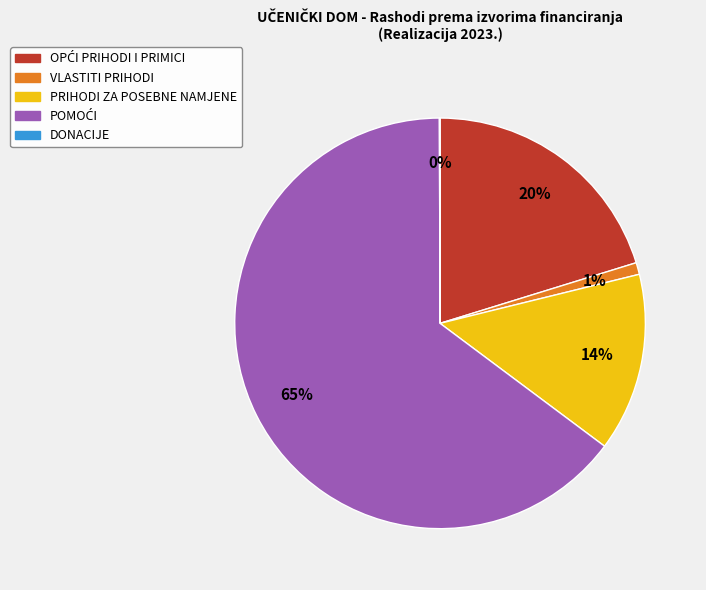

The VLASTITI PRIHODI slice represents 8% of the pie. True or false?

False